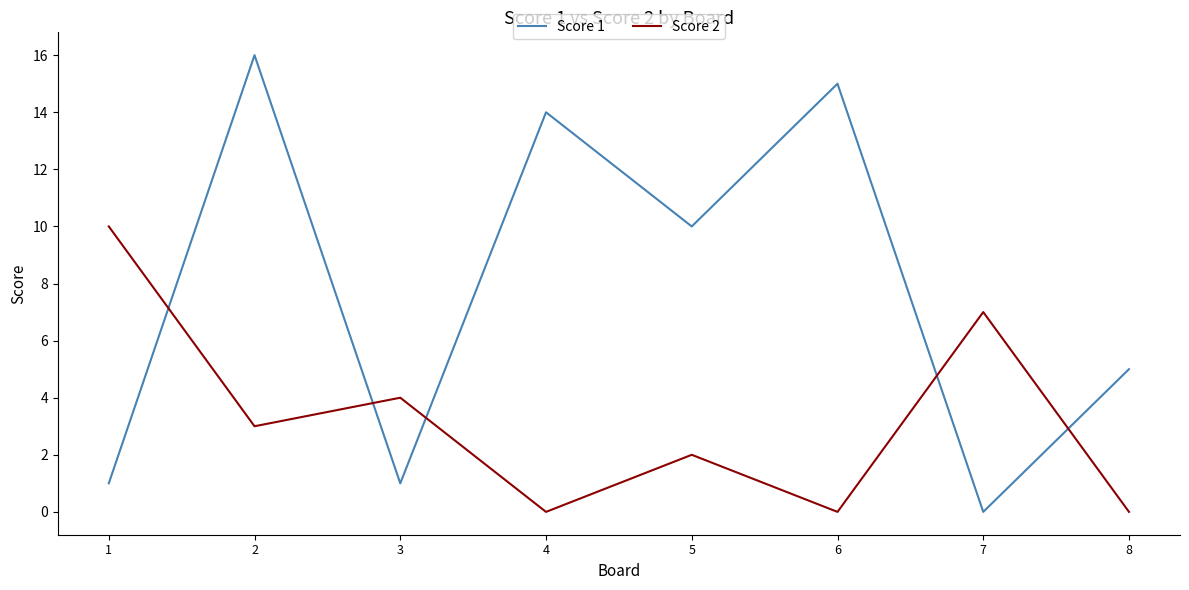

What is the greatest value displayed?

16